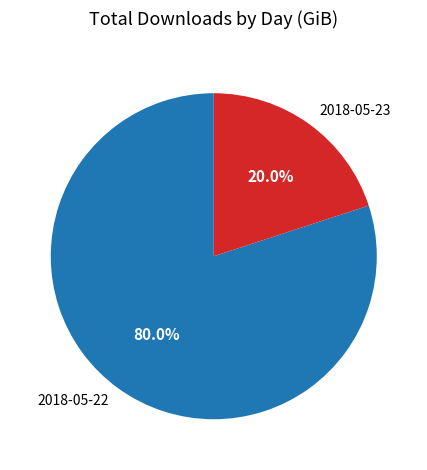

Which has a higher value, 2018-05-23 or 2018-05-22?

2018-05-22